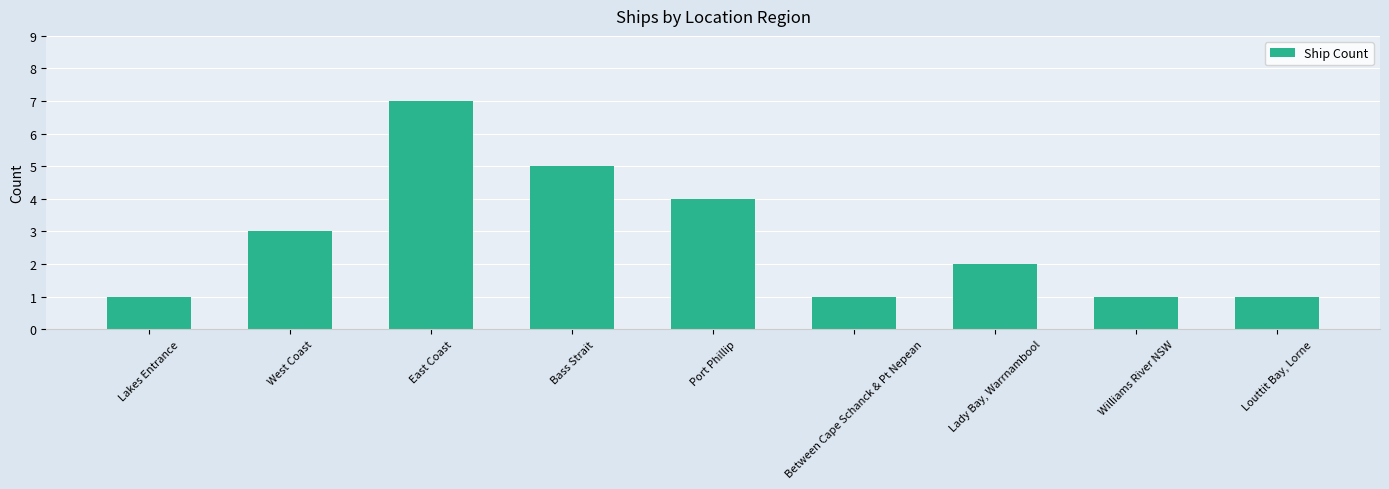

The chart shows a value of 3 at West Coast. True or false?

True